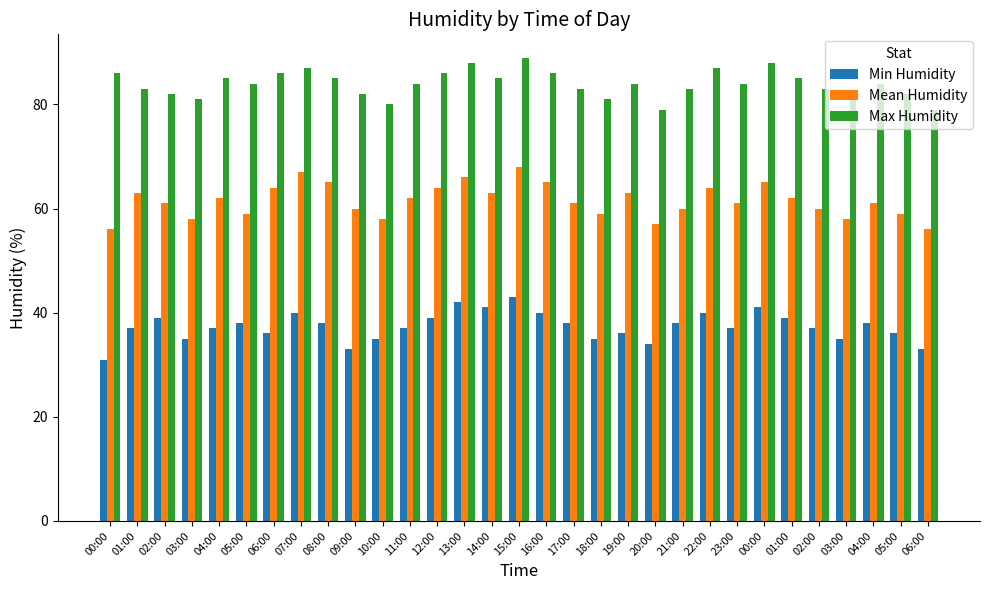

What is the label of the 9th bar from the left?

08:00